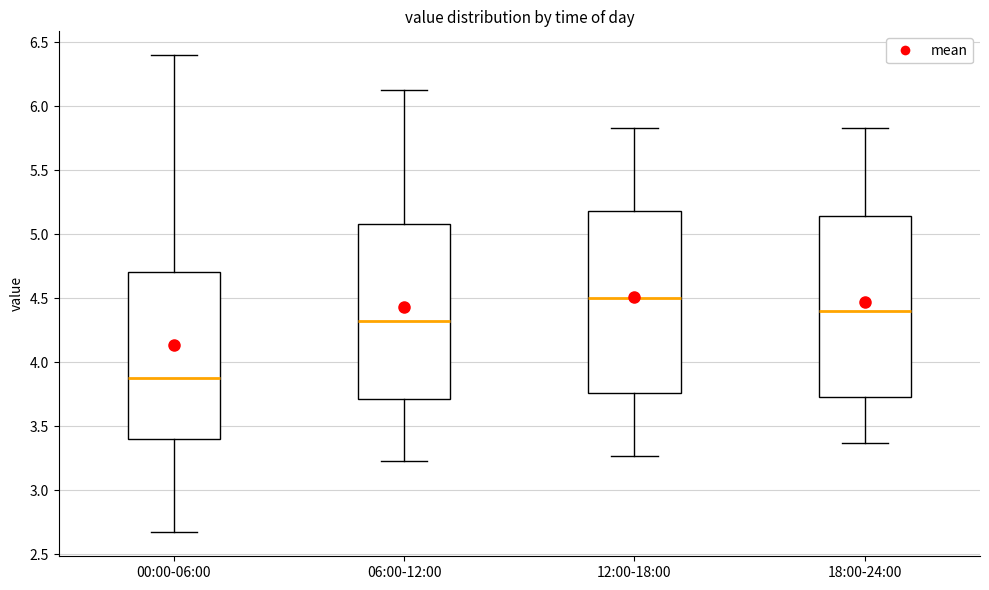

Where is the upper edge of the box for 12:00-18:00 on the y-axis? The values are not printed on the chart, so give them approximately, as read against the axis.

5.20